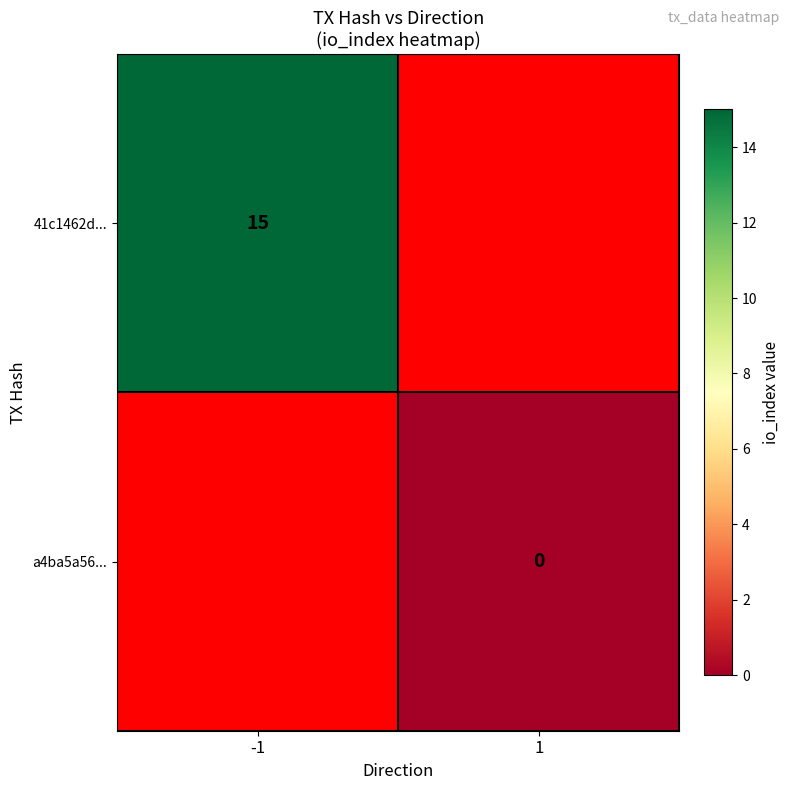

The 41c1462d... series shows 3 at -1. True or false?

False